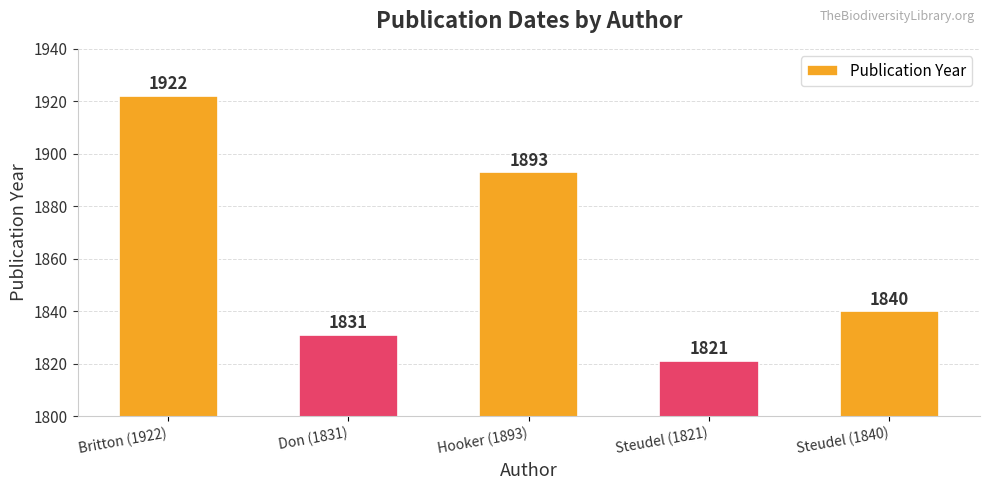

True or false: the data shows 945 at Britton (1922).

False